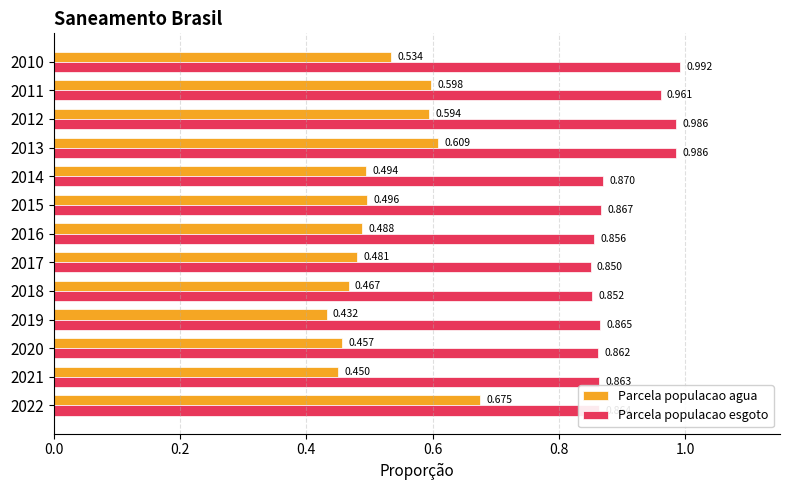

Which series has the largest total across all categories?

Parcela populacao esgoto